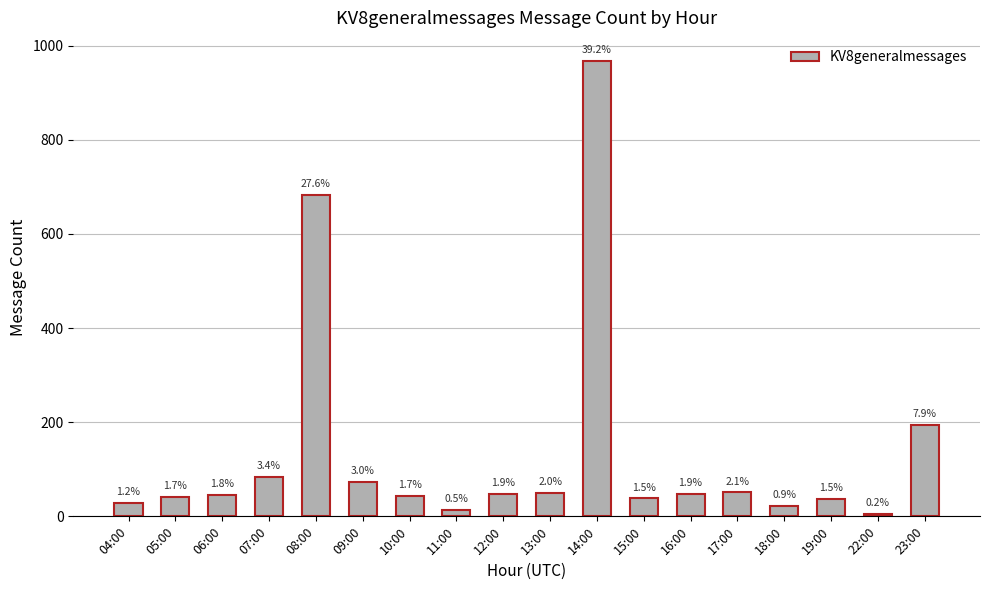

At which category does the chart reach its minimum across all series?

22:00